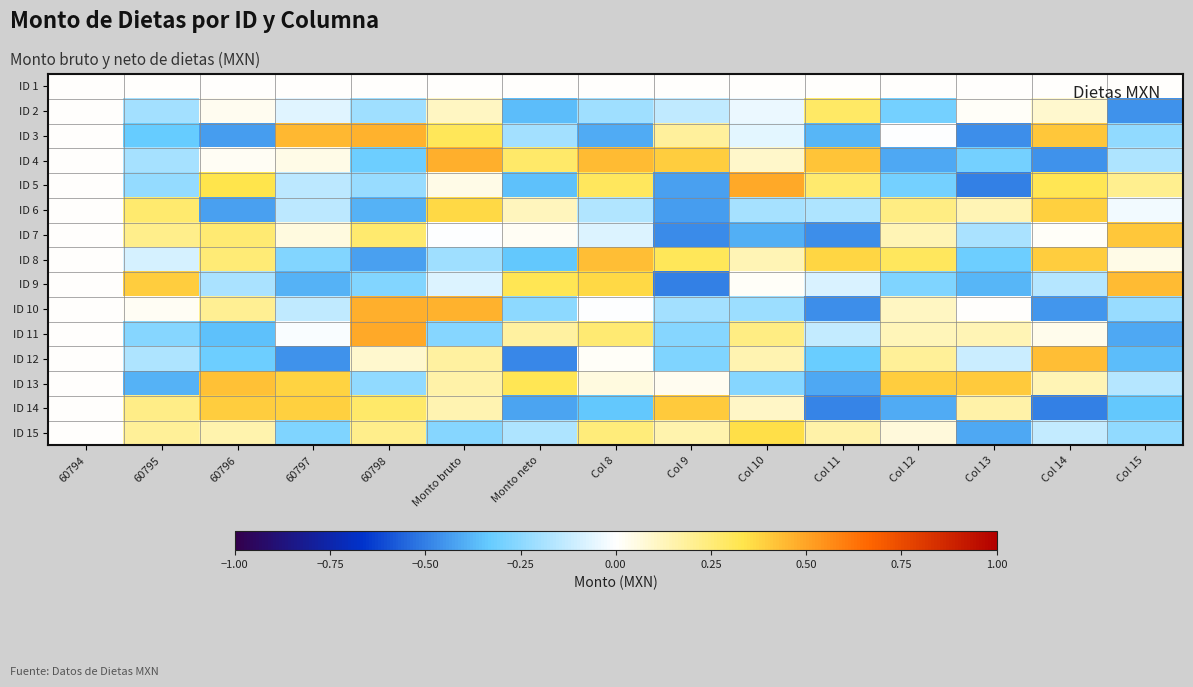

Which has a higher value, Col 8 or 60798?

Col 8